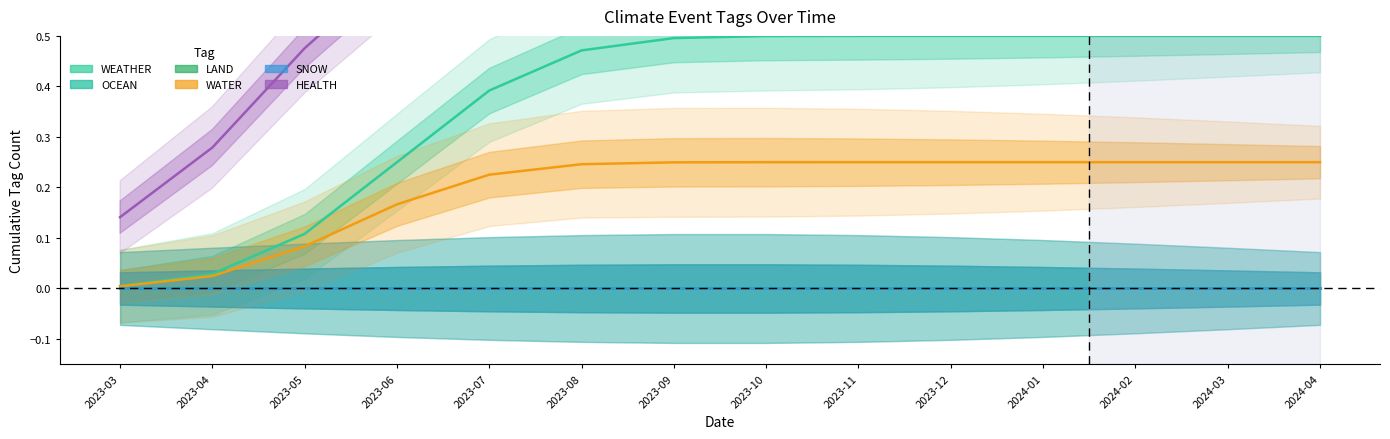

How many distinct data groups are displayed?

6